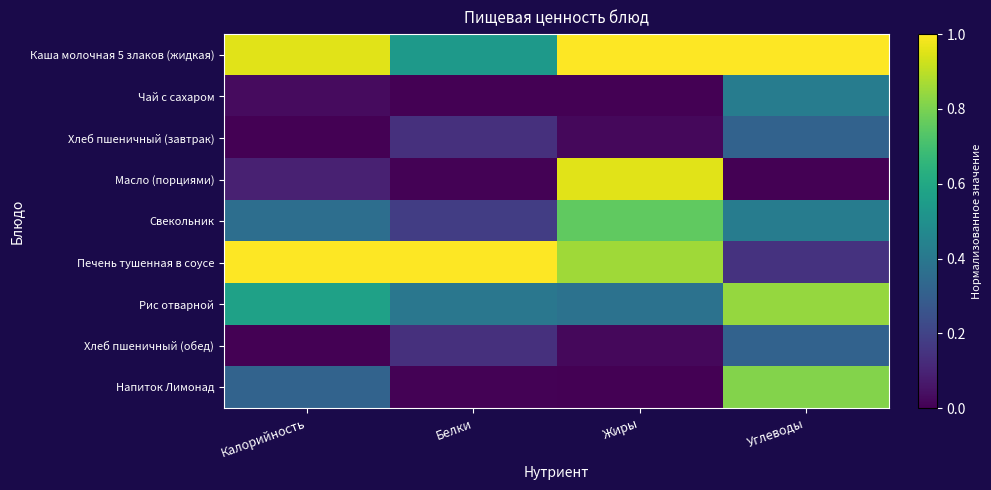

Reading left to right, extract all data points from this chart.

Каша молочная 5 злаков (жидкая): Калорийность=1.0	Белки=0.5	Жиры=1.0	Углеводы=1.0
Чай с сахаром: Калорийность=0.0	Белки=0.0	Жиры=0.0	Углеводы=0.4
Хлеб пшеничный (завтрак): Калорийность=0.0	Белки=0.1	Жиры=0.0	Углеводы=0.3
Масло (порциями): Калорийность=0.1	Белки=0.0	Жиры=1.0	Углеводы=0.0
Свекольник: Калорийность=0.4	Белки=0.2	Жиры=0.8	Углеводы=0.4
Печень тушенная в соусе: Калорийность=1.0	Белки=1.0	Жиры=0.9	Углеводы=0.1
Рис отварной: Калорийность=0.6	Белки=0.4	Жиры=0.4	Углеводы=0.8
Хлеб пшеничный (обед): Калорийность=0.0	Белки=0.1	Жиры=0.0	Углеводы=0.3
Напиток Лимонад: Калорийность=0.3	Белки=0.0	Жиры=0.0	Углеводы=0.8